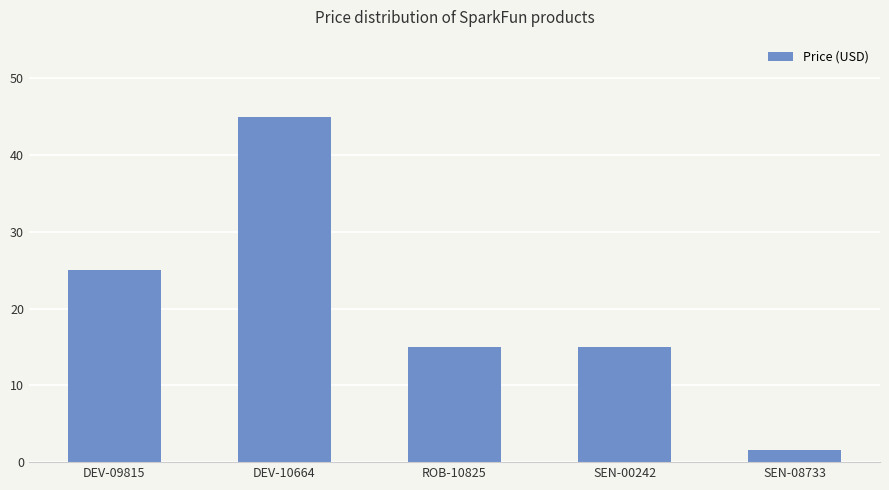

Between DEV-10664 and DEV-09815, which is larger?

DEV-10664